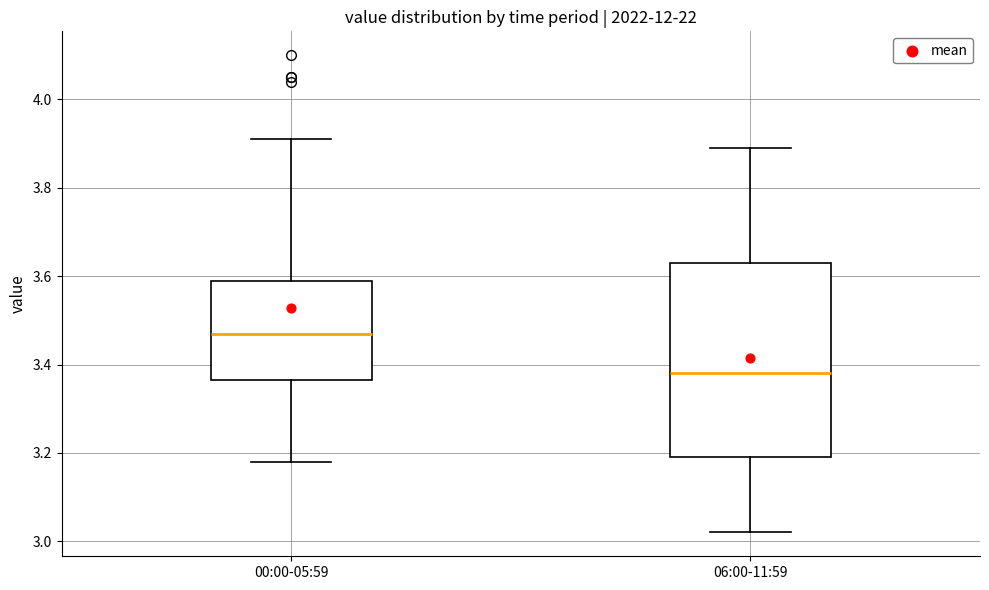

Reading left to right, transcribe this box plot: for each box, give where its median line is, the range the box spans, and where its two whiskers end, as read against the y-axis. The values are not printed on the chart, so give them approximately, as read against the axis.

00:00-05:59: median 3.48, box 3.36 to 3.60, whiskers 3.18 to 3.92
06:00-11:59: median 3.38, box 3.20 to 3.64, whiskers 3.02 to 3.90